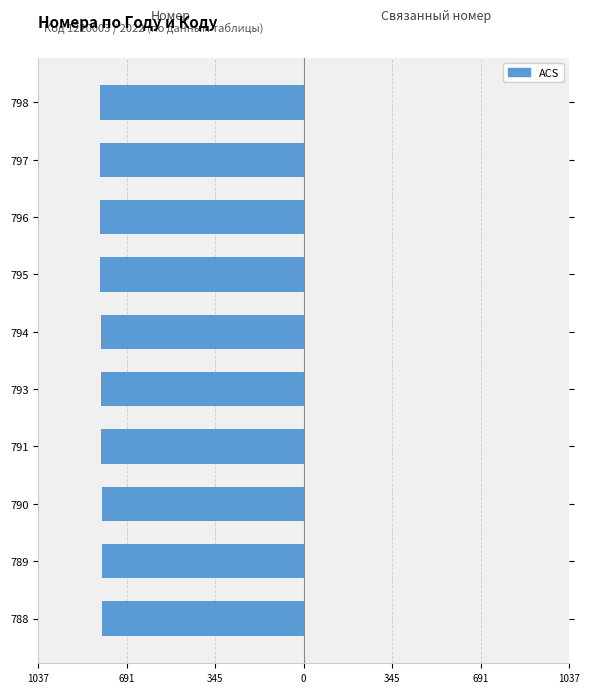

Are the bars horizontal?

Yes